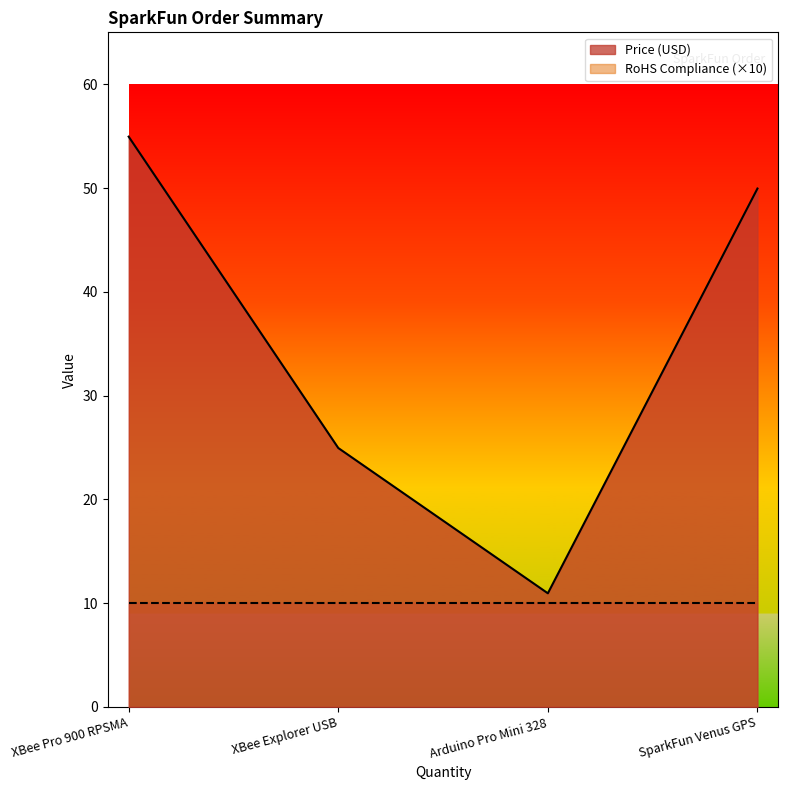

Which has a higher value, XBee Explorer USB or SparkFun Venus GPS?

SparkFun Venus GPS